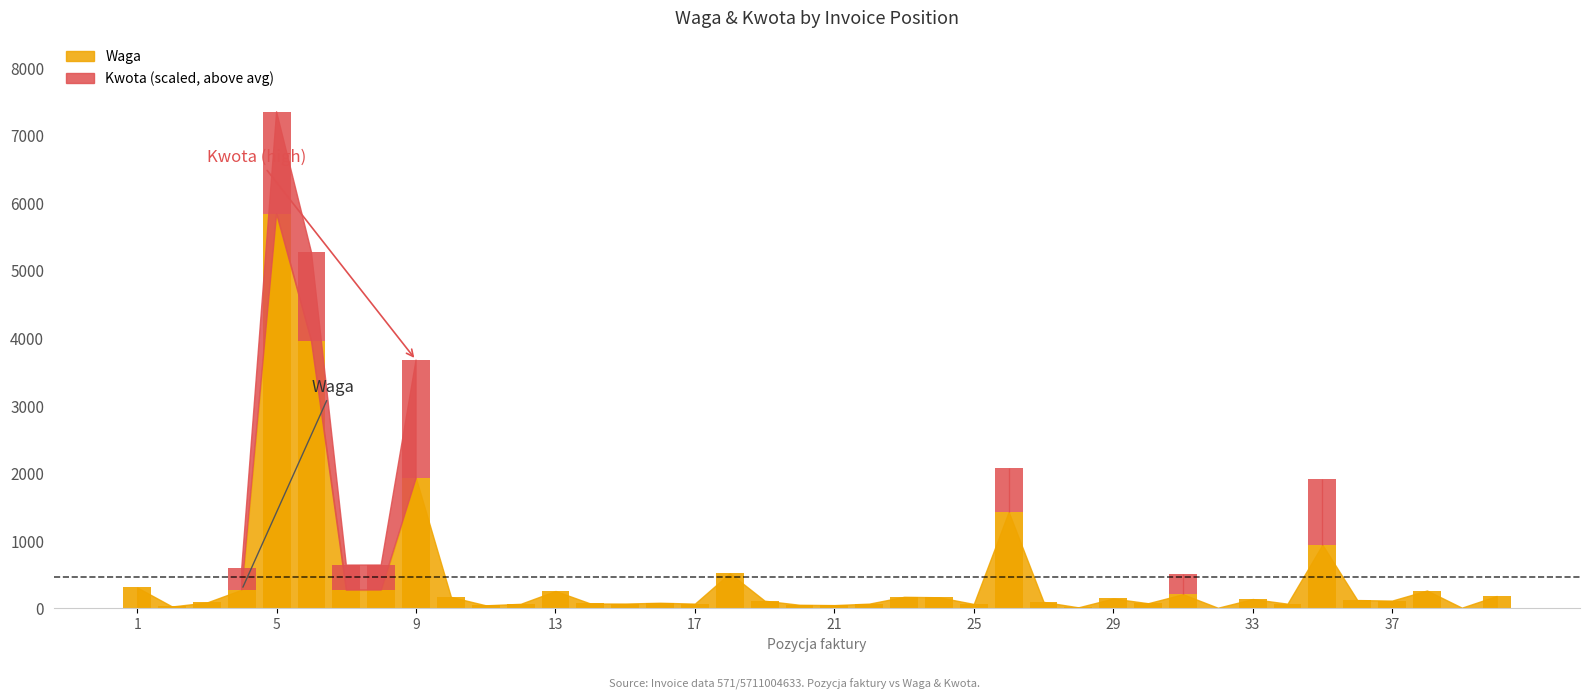

True or false: Kwota has a value of -1173.1 at 25.

False